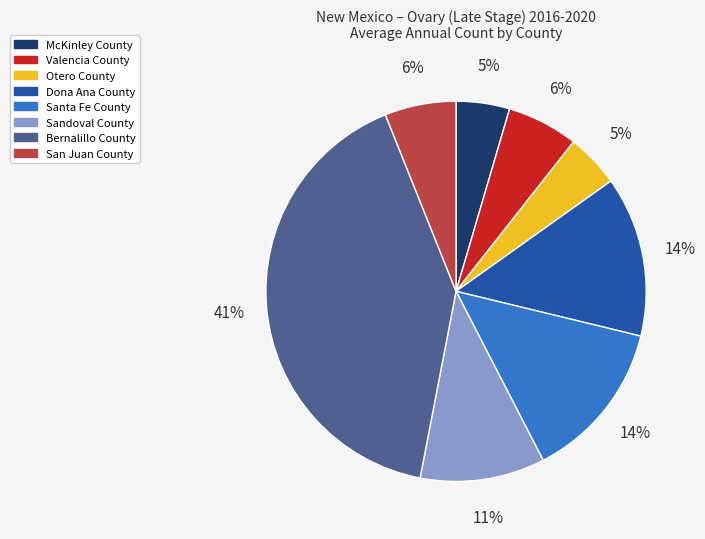

Do Otero County and Bernalillo County together represent more than half of the pie?

No